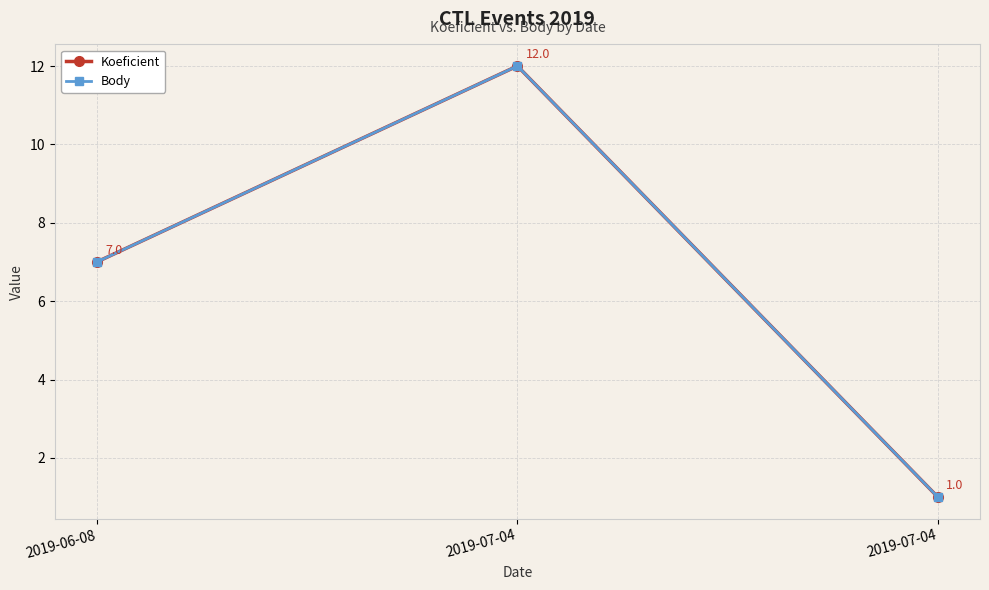

Is this an area chart (filled region under the line)?

No